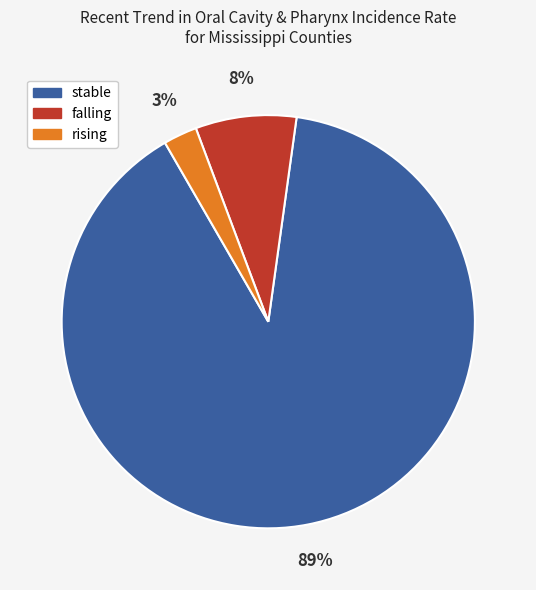

What is the largest slice in the pie chart?

stable